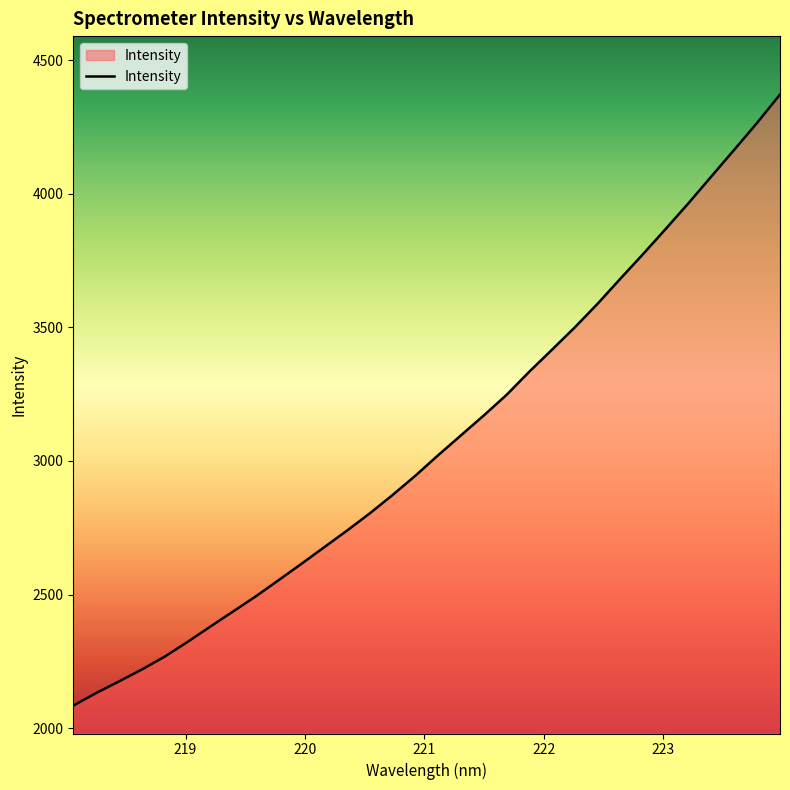

Reading left to right, list all the values displayed in this chart.

2084.2	2131.3	2174.7	2219.3	2267.3	2322.3	2379.6	2436.4	2493.3	2553.8	2614.9	2677.1	2739.4	2803.9	2872.7	2944.9	3021.7	3095.9	3170.3	3247.4	3334.3	3417.0	3500.4	3588.8	3682.7	3775.0	3869.8	3966.1	4065.9	4165.1	4265.5	4370.9